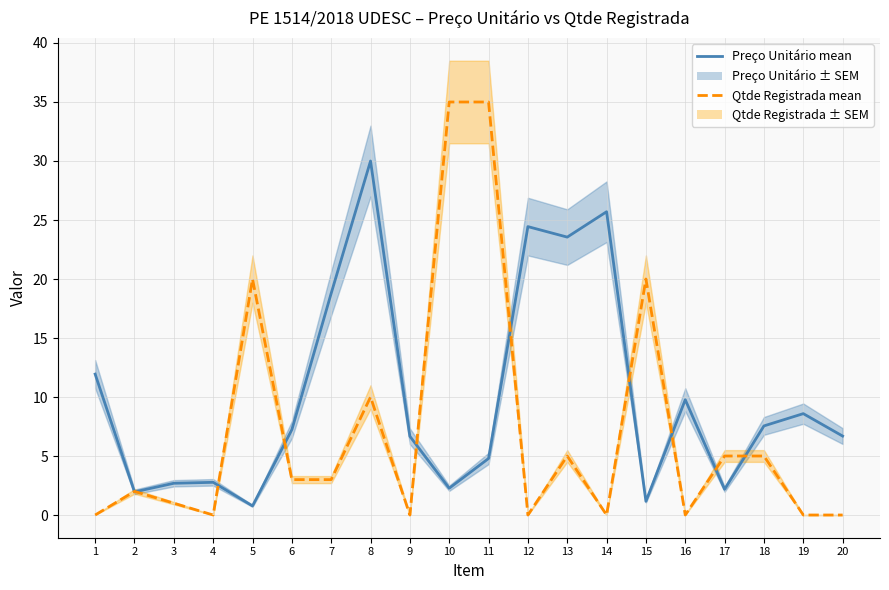

Where is the first local minimum for Preço Unitário (mean)?

2